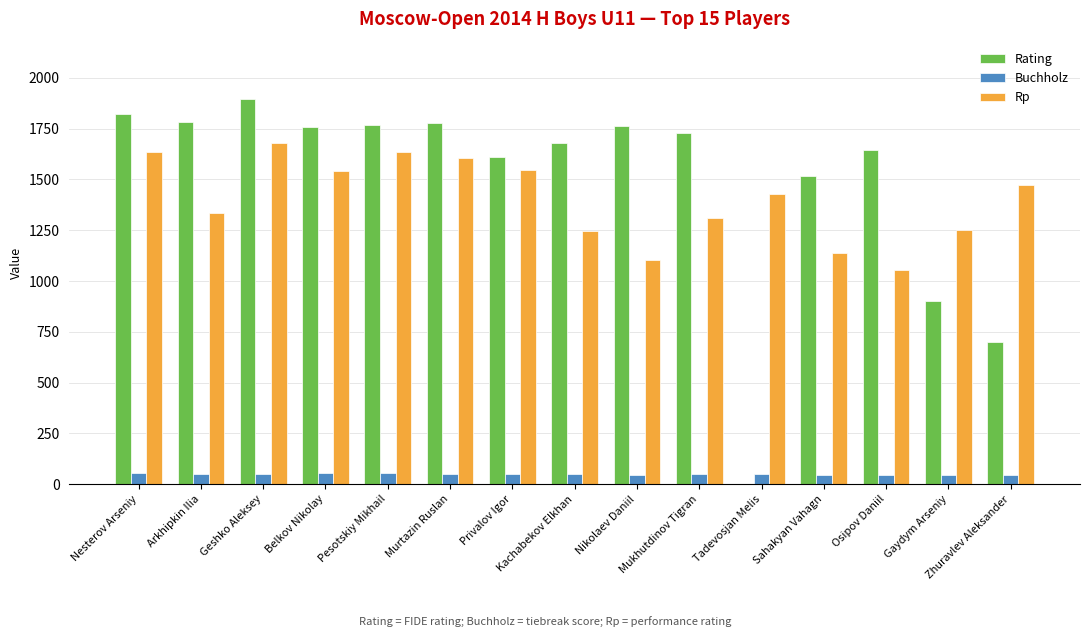

The value of Rp at Zhuravlev Aleksander is 2548.9. True or false?

False